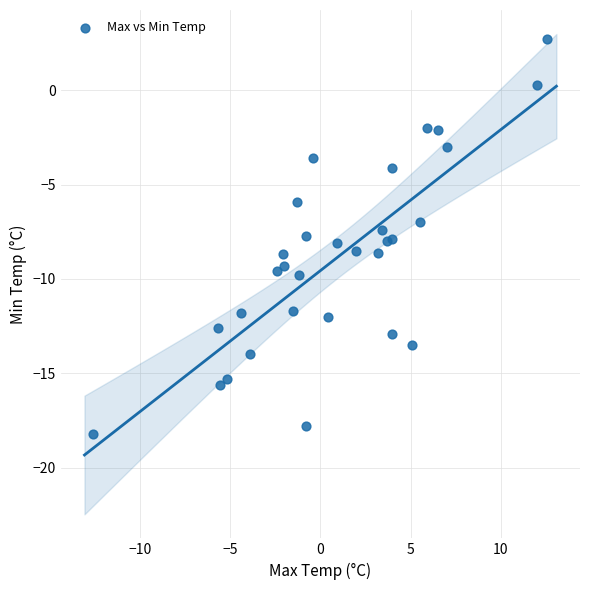

What is the range of X values (max minus min)?

25.2